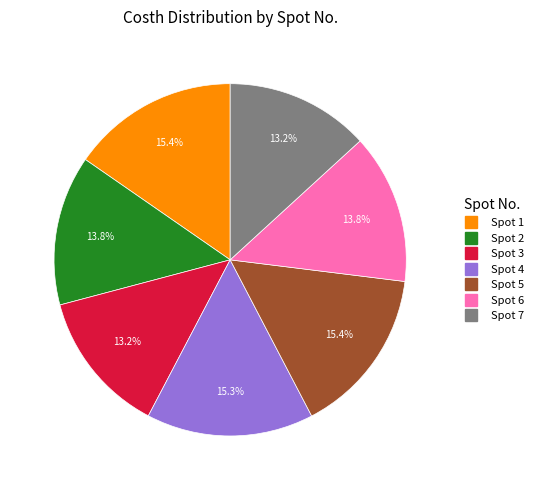

Does any single category account for the majority?

No